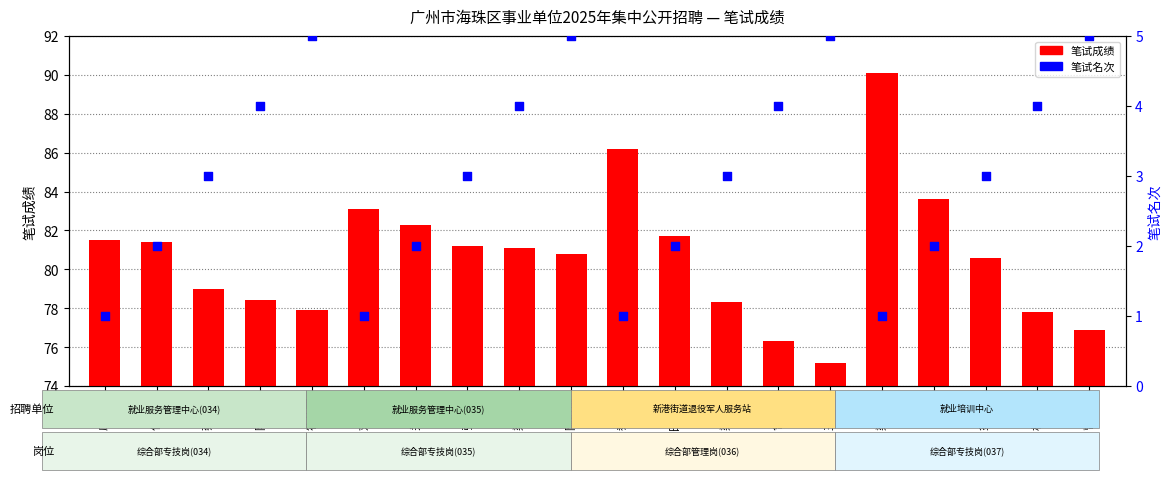

Which series has the widest spread of Y values?

笔试成绩